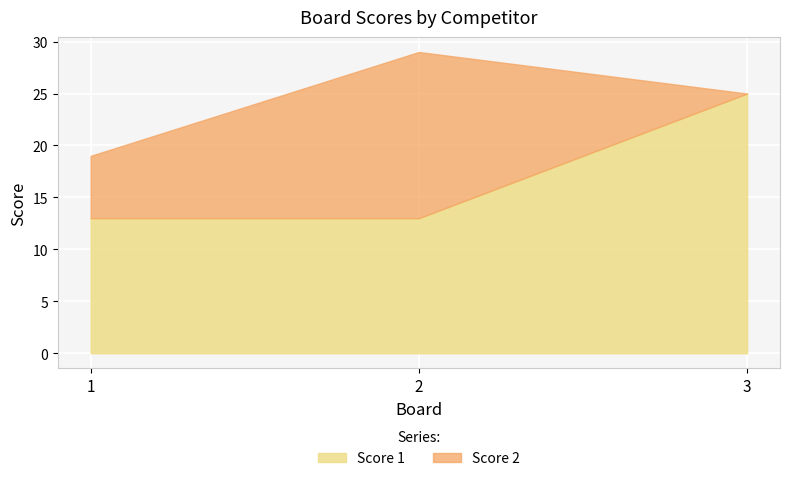

True or false: Score 1 has a value of 13 at 1.

True